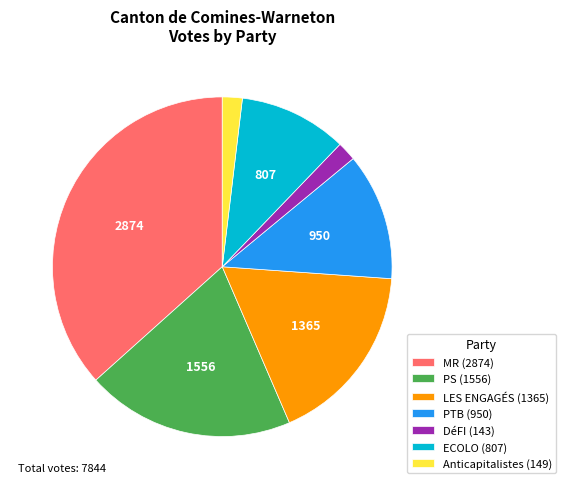

Is there a majority slice in this chart?

No